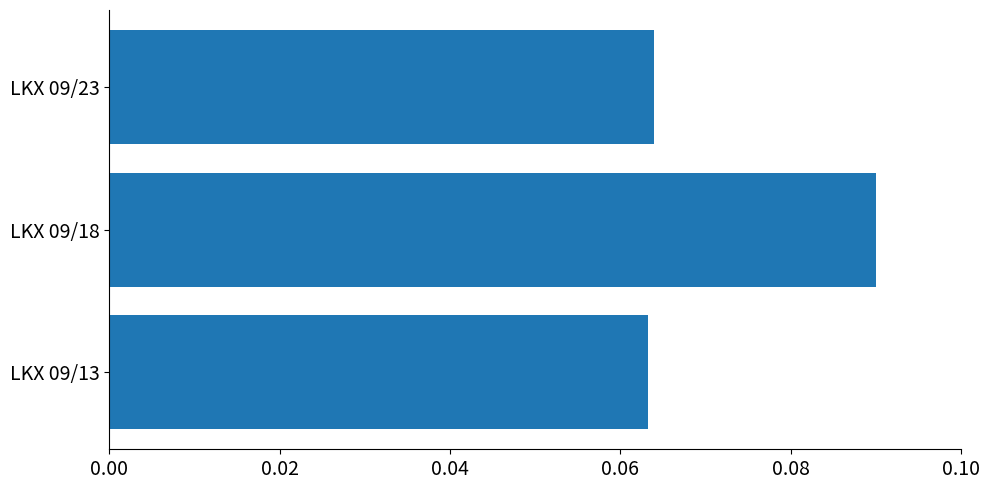

Is it true that the value at LKX 09/18 is 0.0?

False